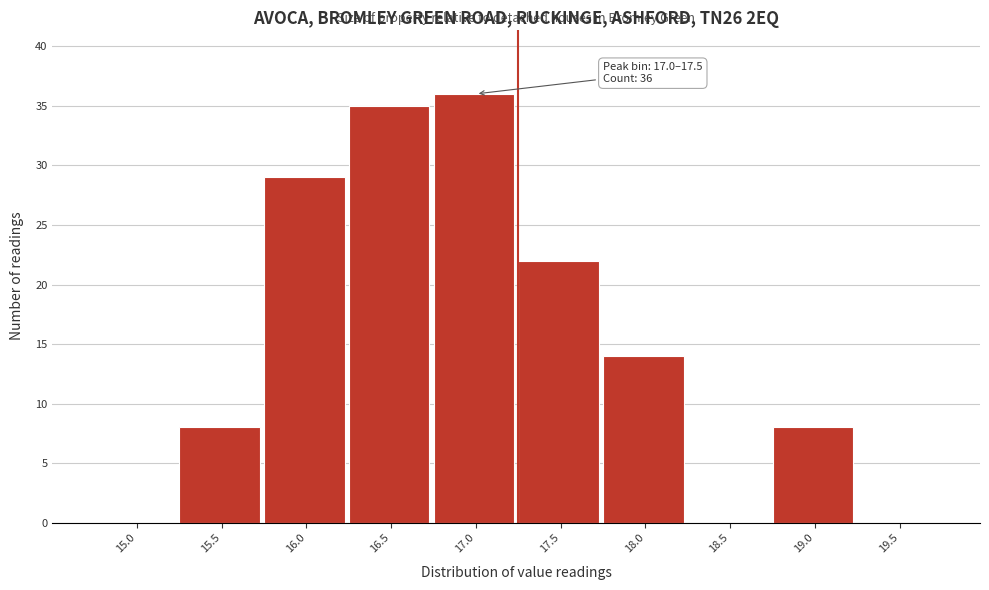

Reading left to right, extract all data points from this chart.

15.0=0	15.5=8	16.0=29	16.5=35	17.0=36	17.5=22	18.0=14	18.5=0	19.0=8	19.5=0